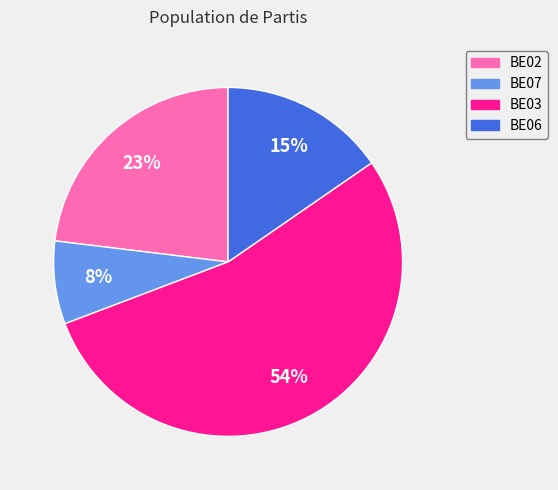

Is it true that BE02 is 23% of the pie?

True